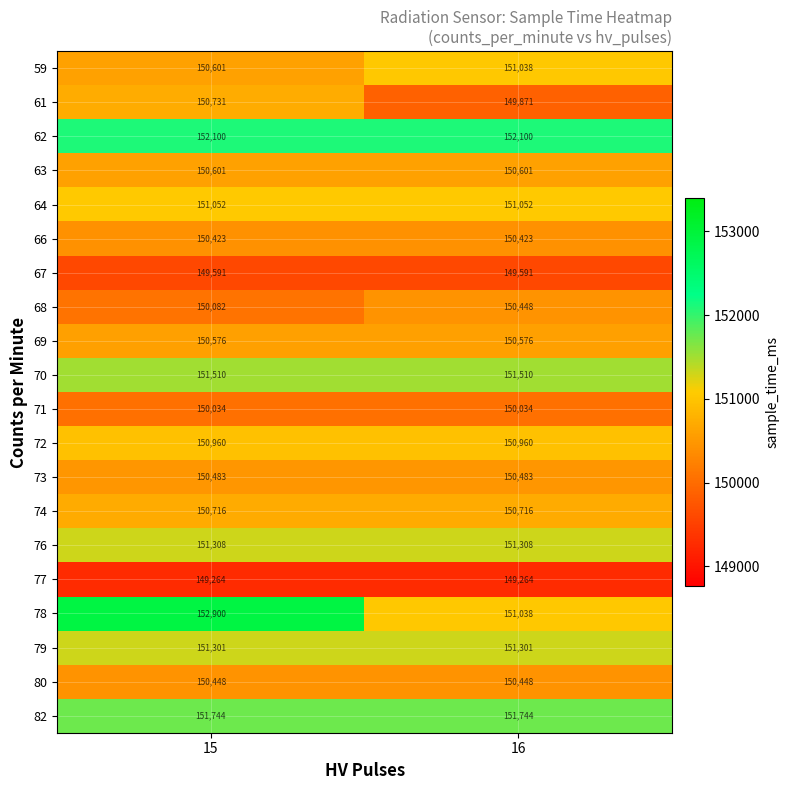

At which category is the sum across all series the highest?

15